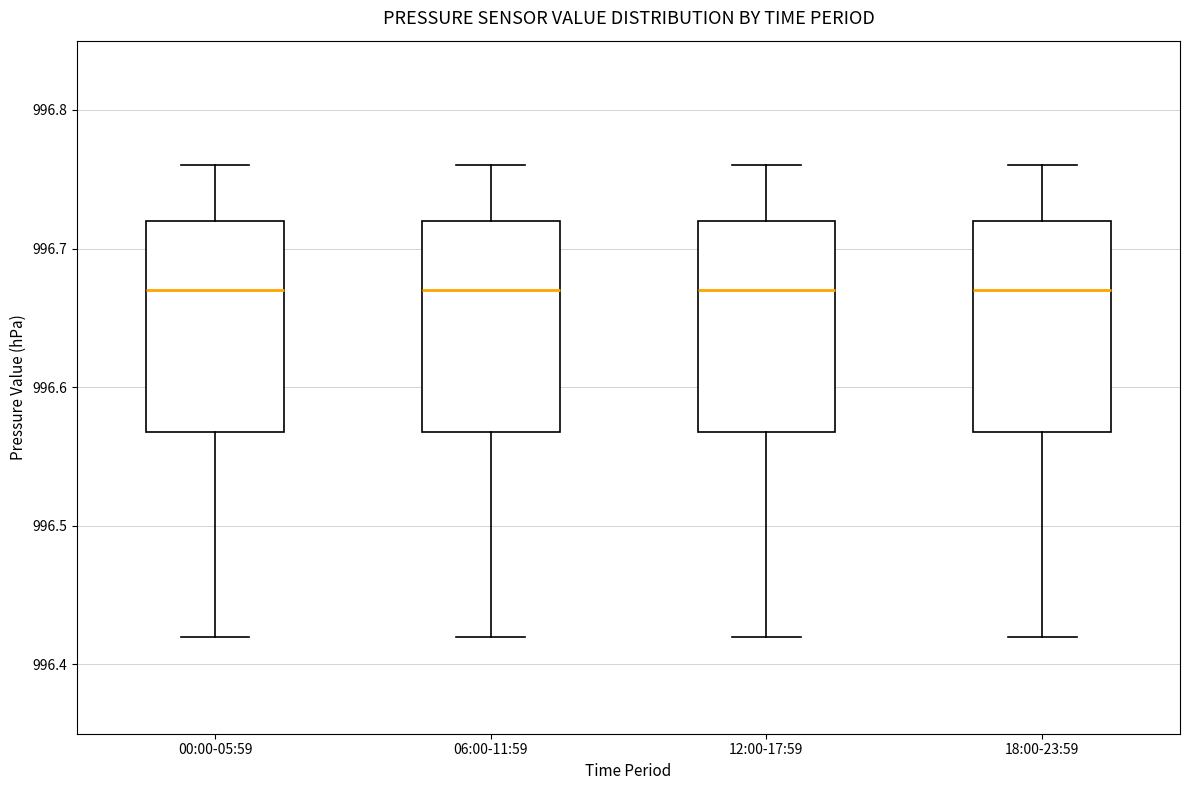

Reading left to right, transcribe this box plot: for each box, give where its median line is, the range the box spans, and where its two whiskers end, as read against the y-axis. The values are not printed on the chart, so give them approximately, as read against the axis.

00:00-05:59: median 996.67, box 996.57 to 996.72, whiskers 996.42 to 996.76
06:00-11:59: median 996.67, box 996.57 to 996.72, whiskers 996.42 to 996.76
12:00-17:59: median 996.67, box 996.57 to 996.72, whiskers 996.42 to 996.76
18:00-23:59: median 996.67, box 996.57 to 996.72, whiskers 996.42 to 996.76